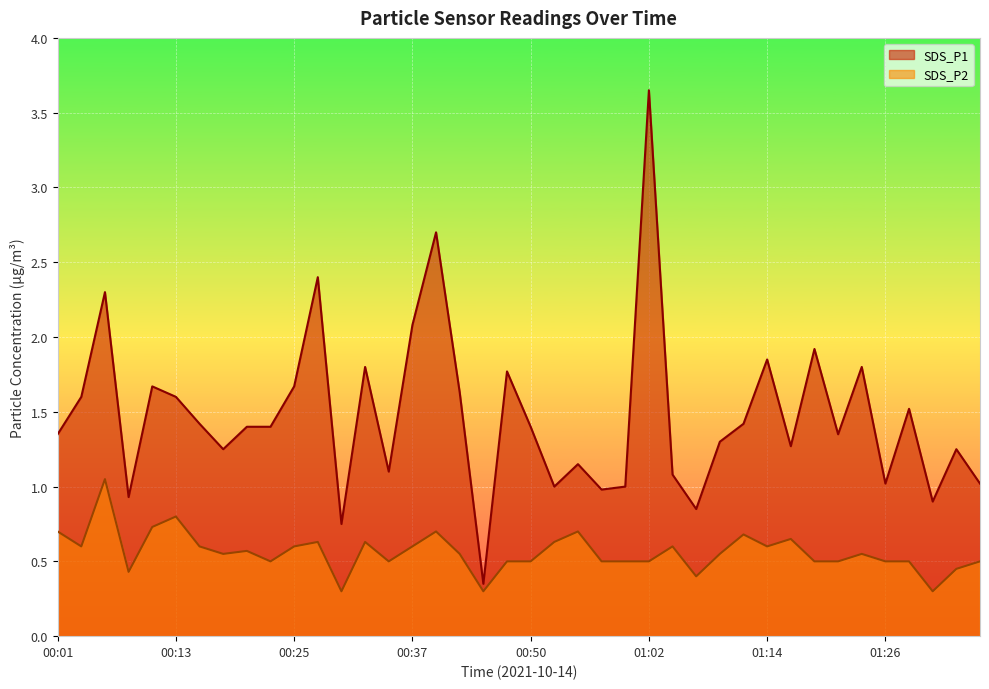

Does the chart display data point markers on the line(s)?

No